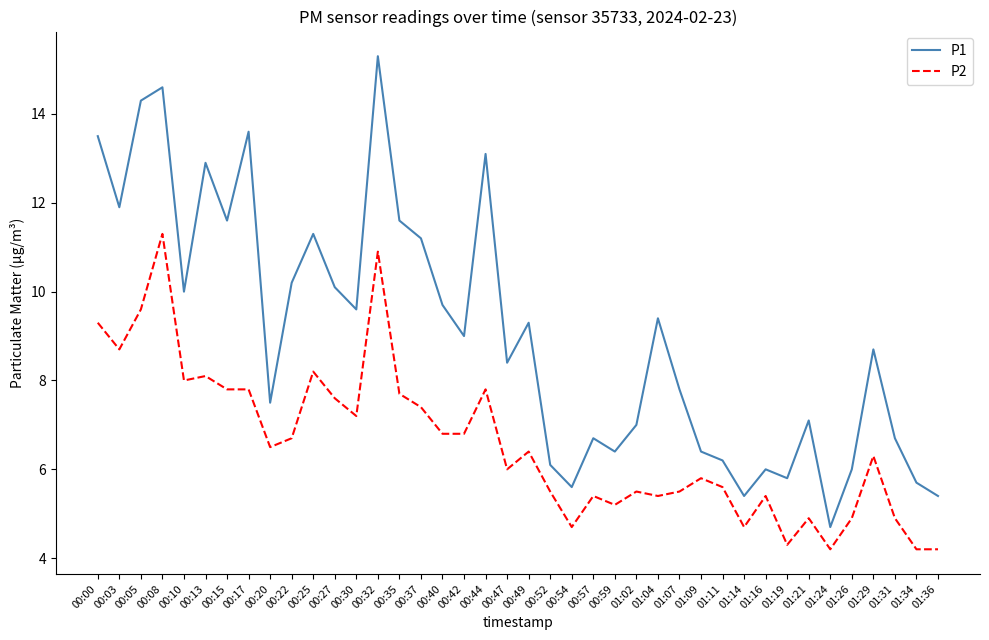

What is the difference between the maximum and minimum values in the P1 series?

10.6